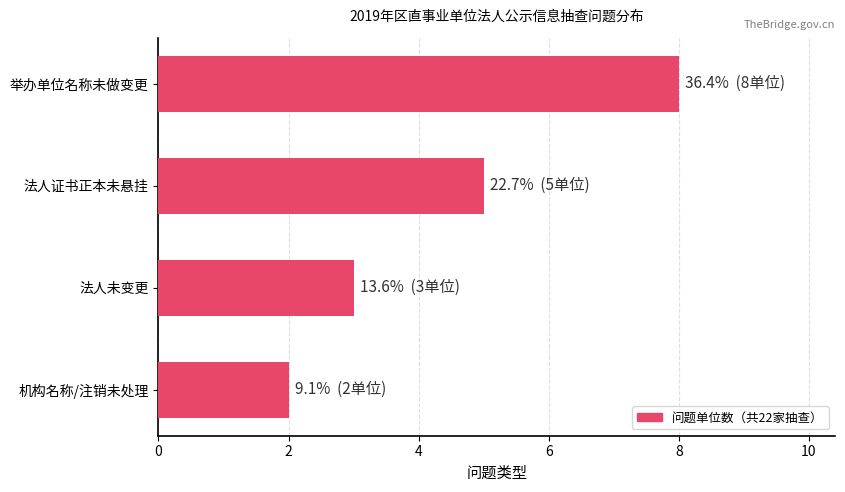

Is it true that the value at 举办单位名称未做变更 is 13?

False